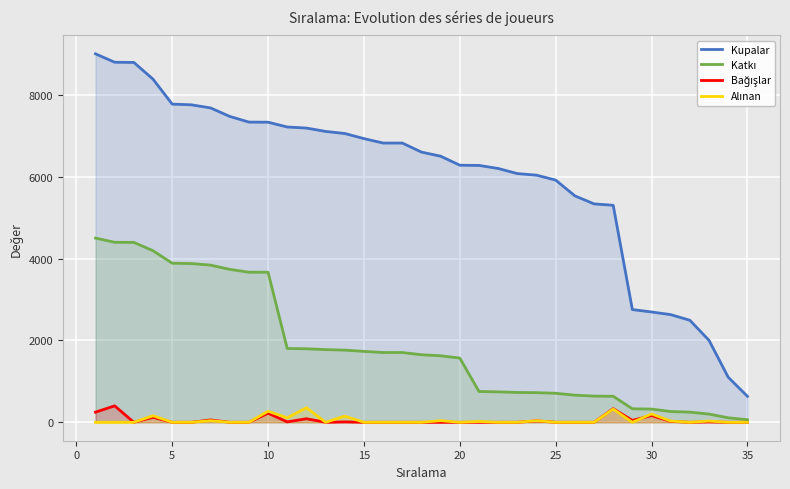

What is the difference between the second highest and second lowest values in the Alınan series?

322